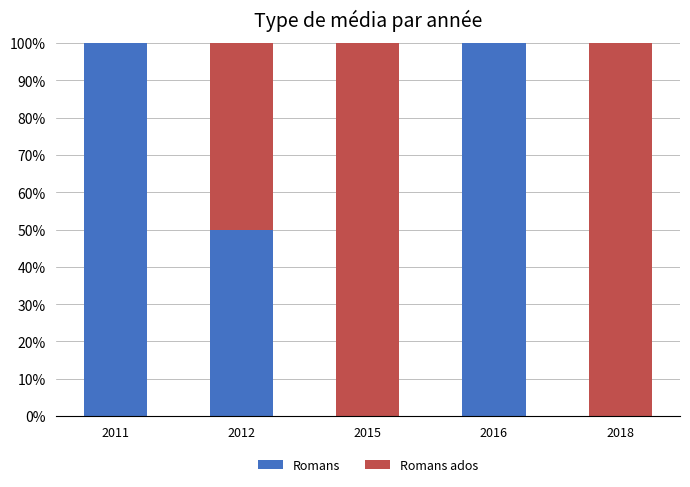

What is the highest value of the Romans series?

100